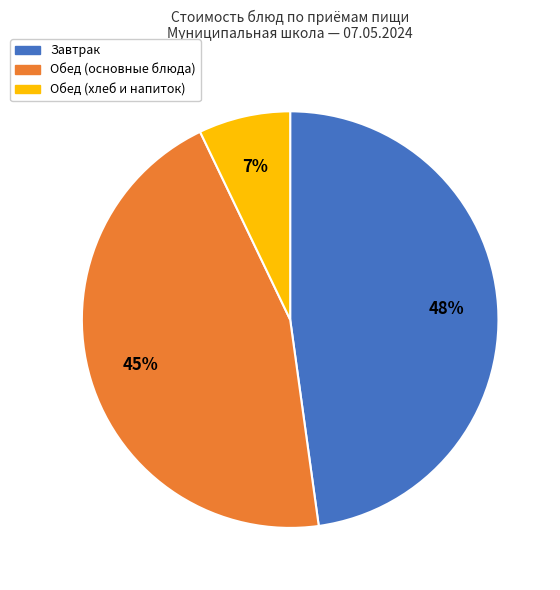

Which has a higher value, Завтрак or Обед (основные блюда)?

Завтрак